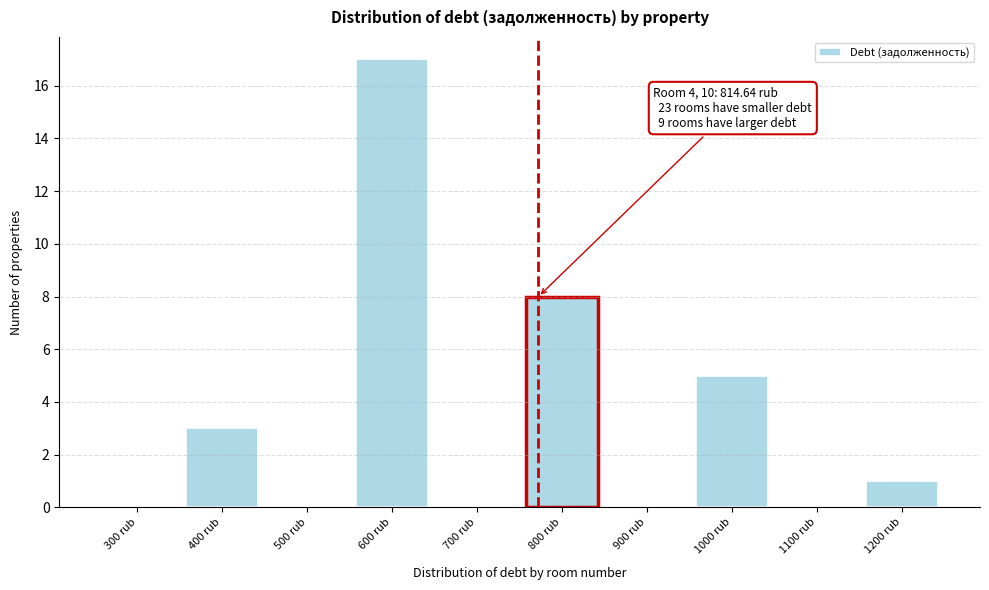

Reading left to right, extract all data points from this chart.

300 rub=0	400 rub=3	500 rub=0	600 rub=17	700 rub=0	800 rub=8	900 rub=0	1000 rub=5	1100 rub=0	1200 rub=1